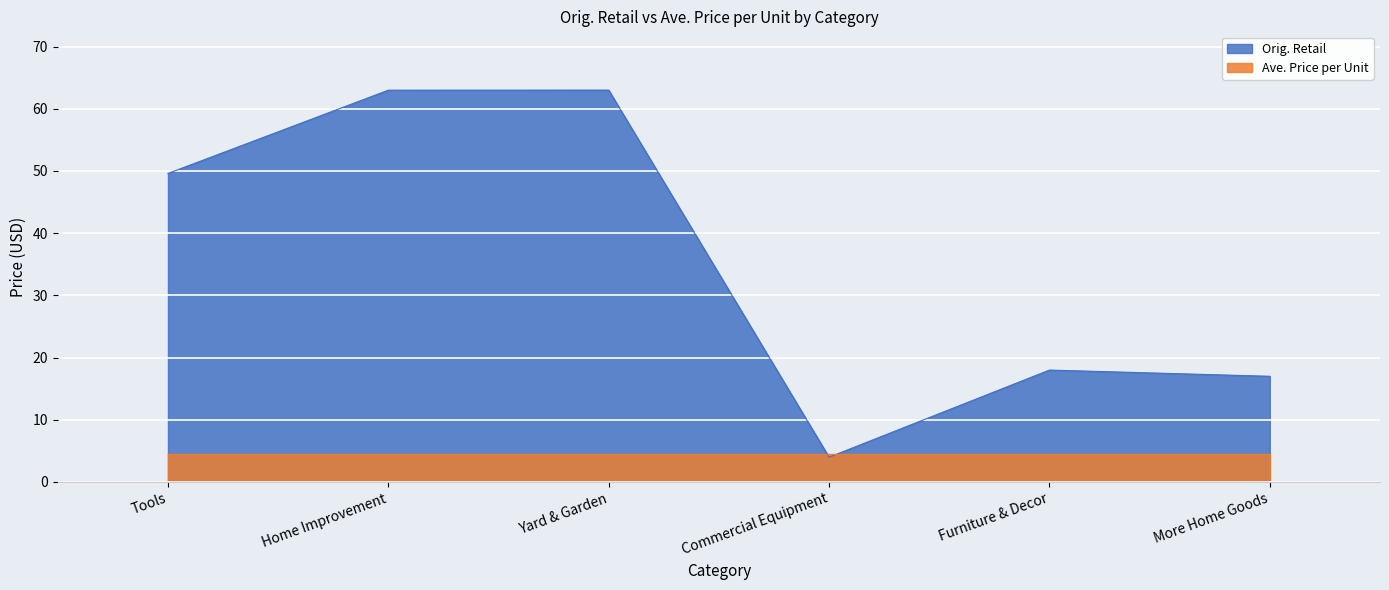

How many categories are shown in the chart?

6